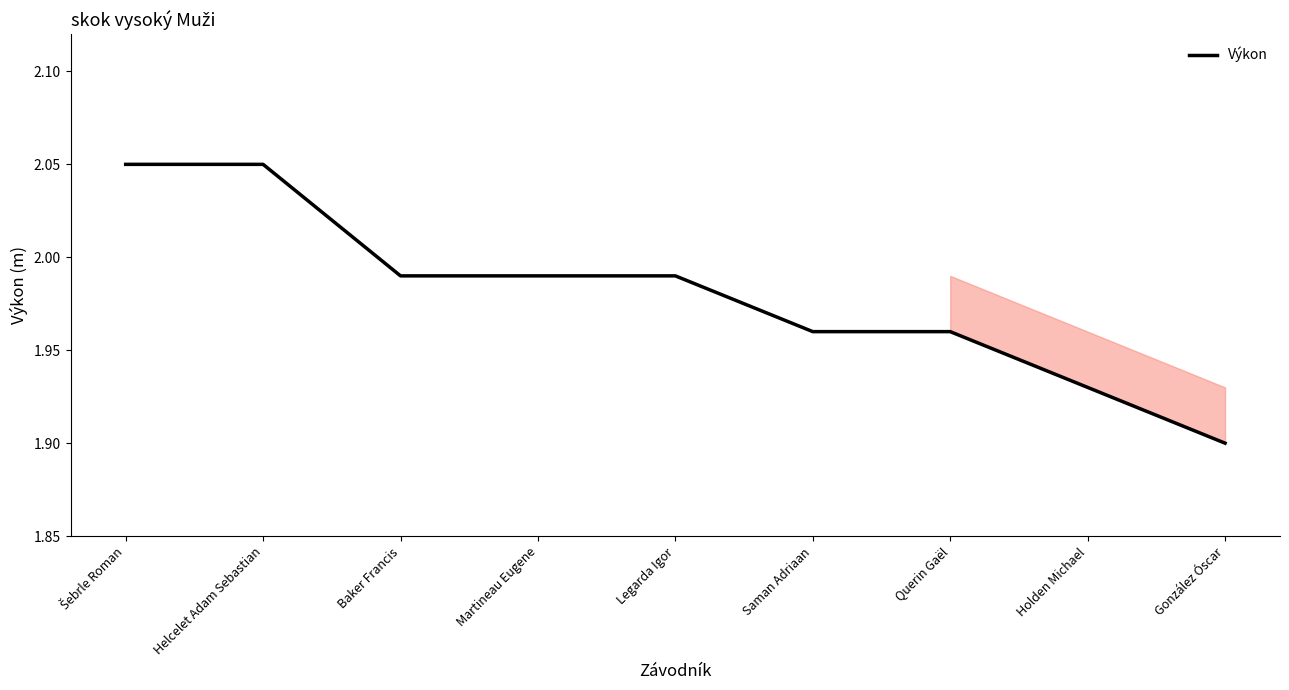

At which category does the chart reach its minimum across all series?

González Óscar